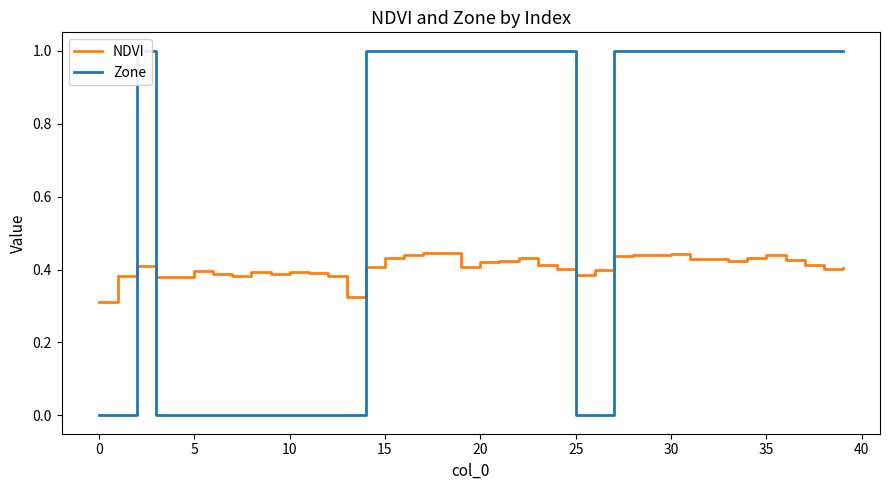

Between 12 and 26, which is larger?

26